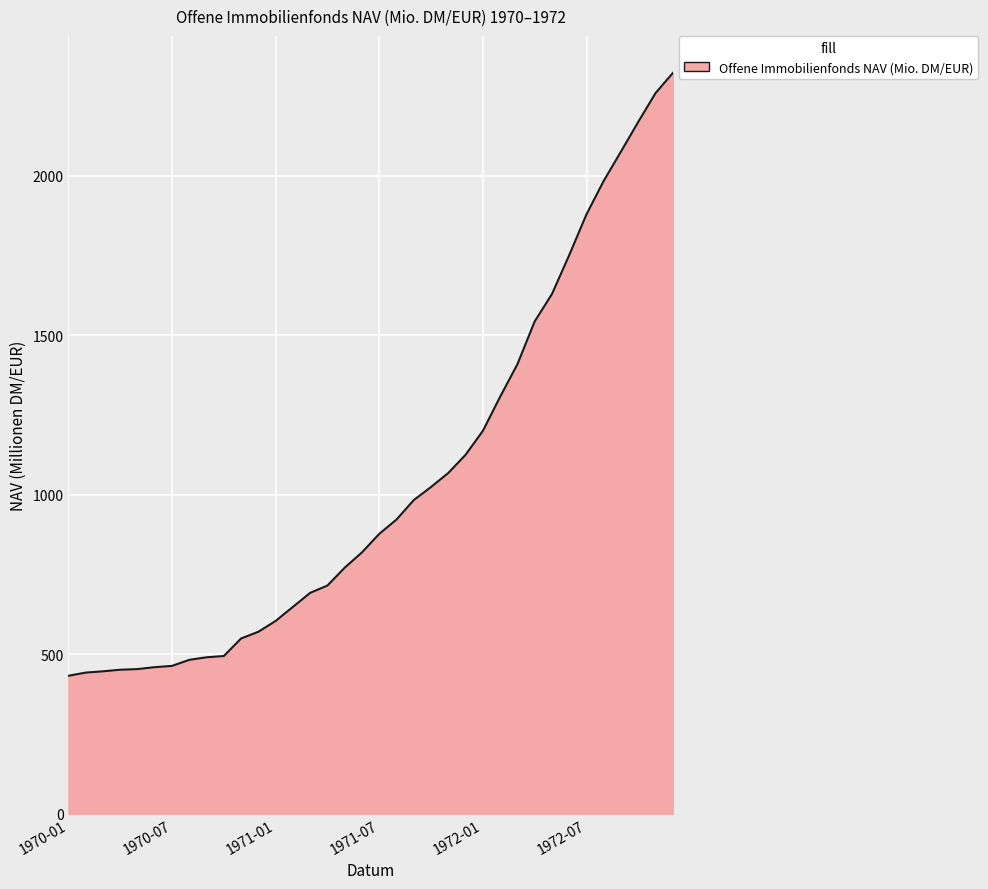

What is the maximum value shown in the chart?

2323